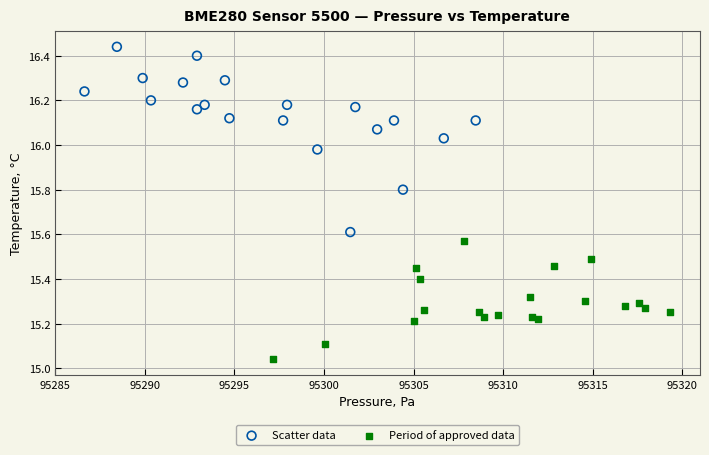

What are all the series names shown in the legend?

Scatter data, Period of approved data